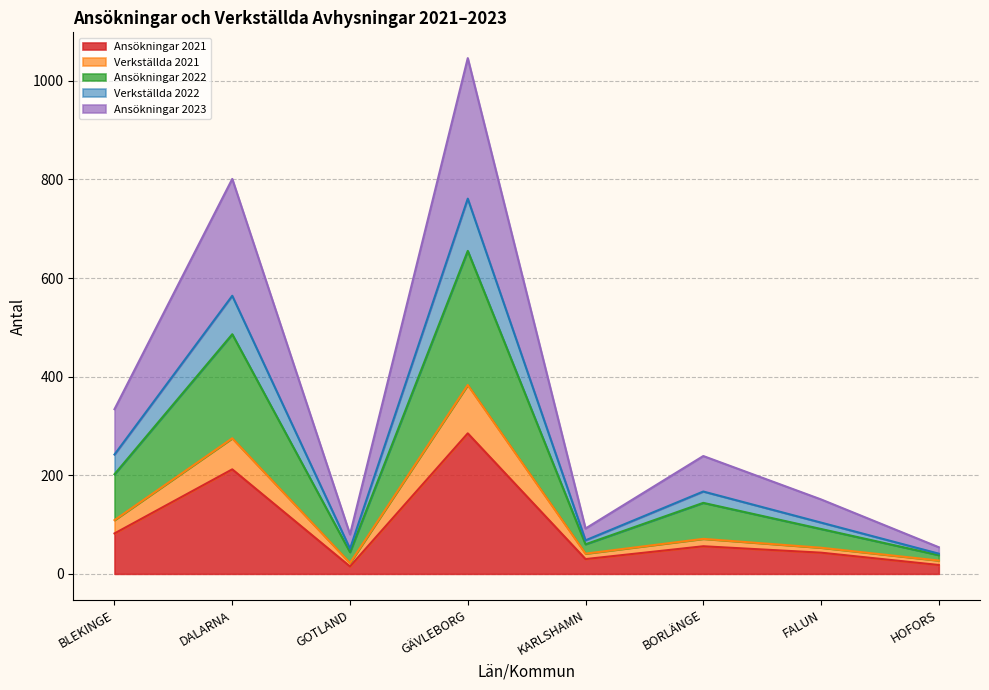

At which category is the sum across all series the highest?

GÄVLEBORG